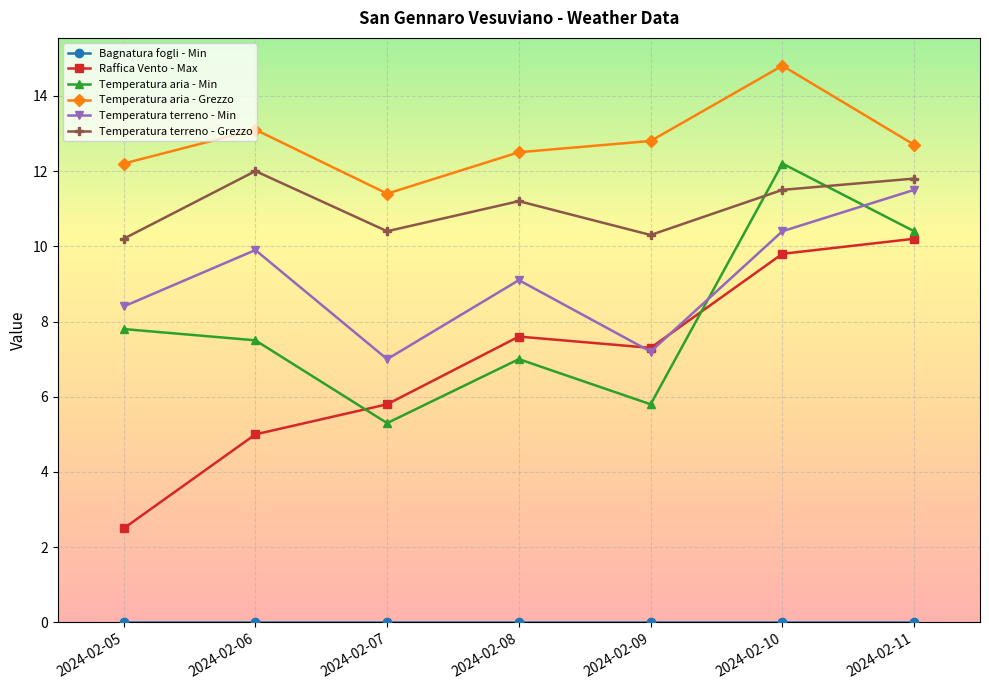

True or false: Temperatura terreno - Grezzo and Temperatura aria - Min intersect in this chart.

True